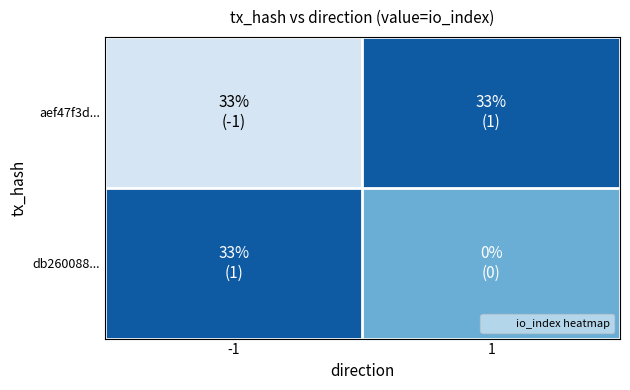

Reading left to right, extract all data points from this chart.

aef47f3d...: -1=-1	1=1
db260088...: -1=1	1=0